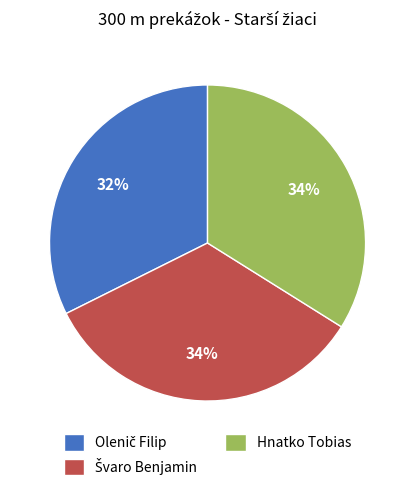

To the nearest percent, what is the average slice percentage?

33%